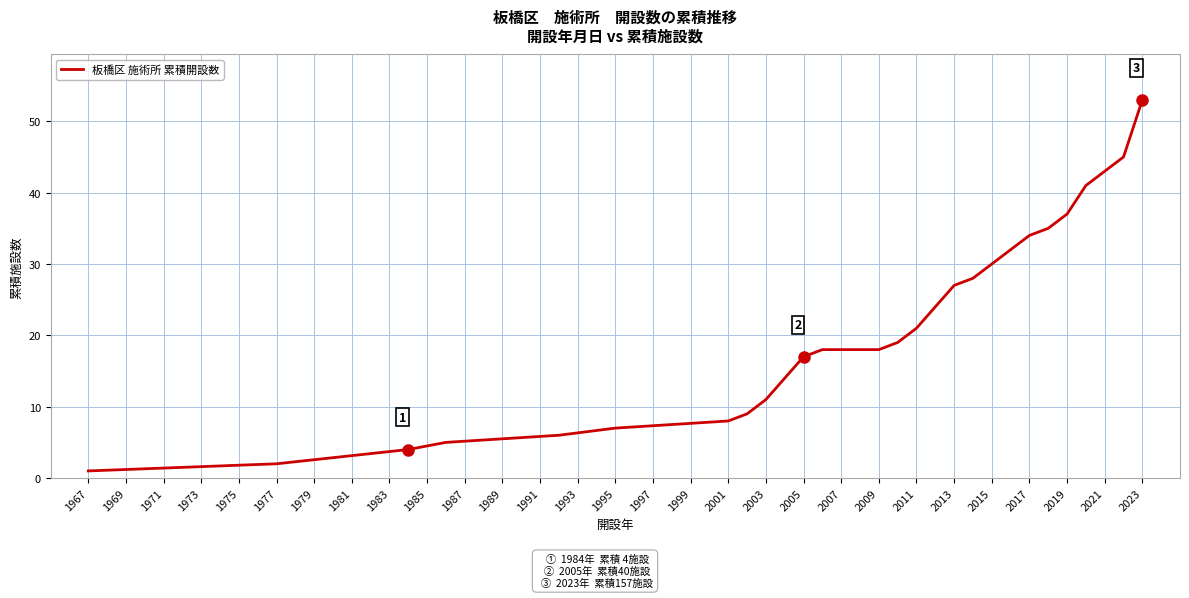

What is the greatest value displayed?

53